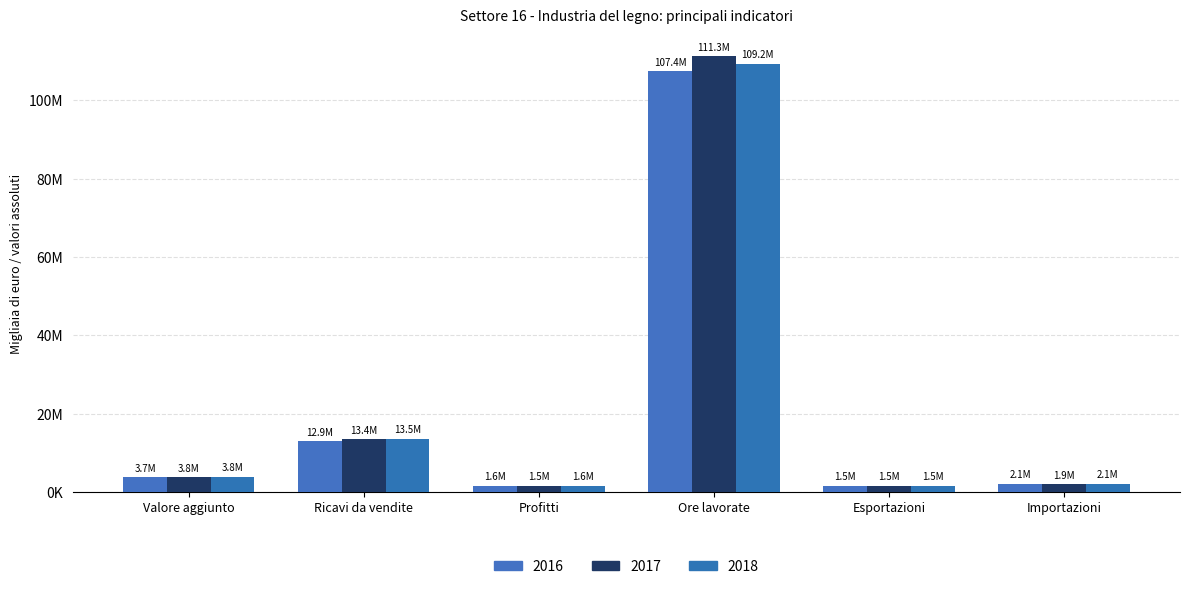

What is the total value across all series at Ore lavorate?

327908030